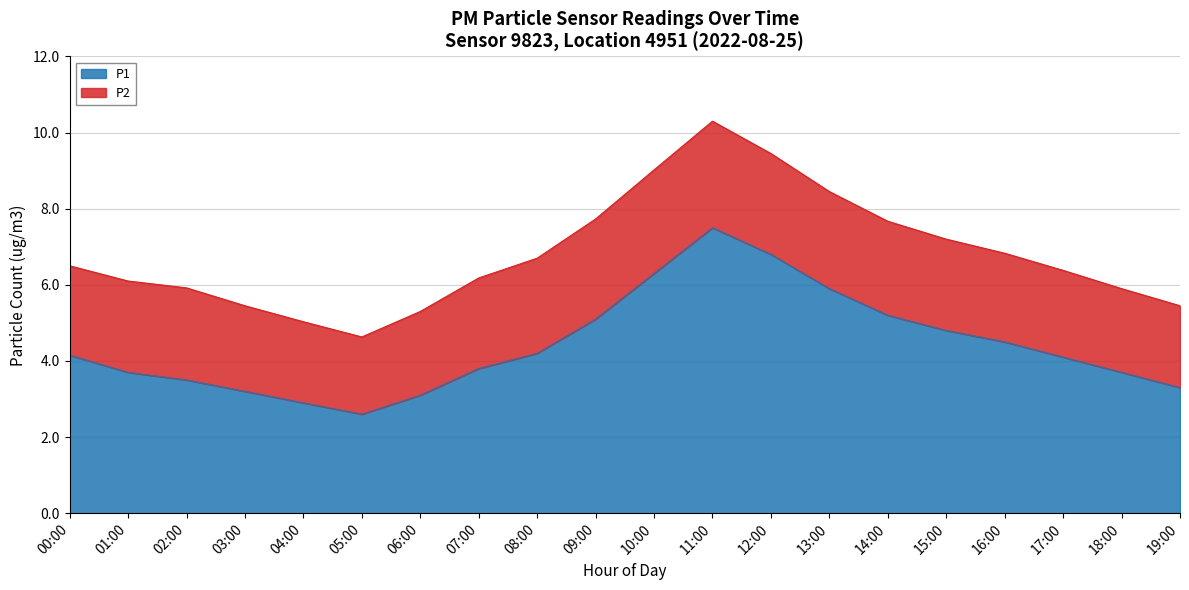

At which category does the data reach its first local peak?

11:00